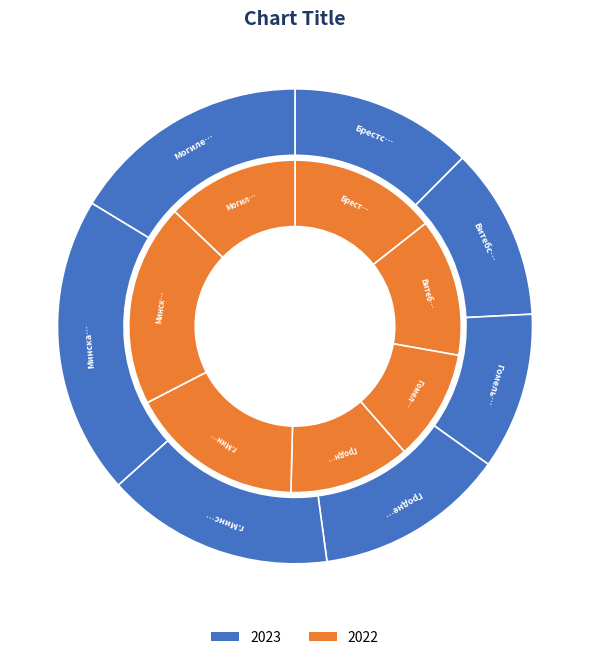

Count the number of slices in the pie.

7